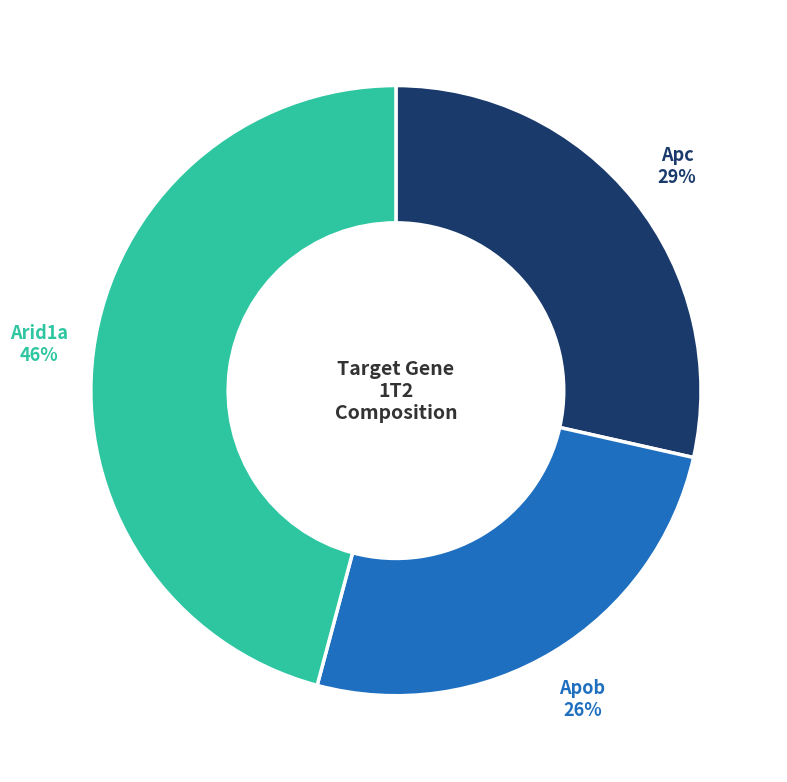

Is there a majority slice in this chart?

No